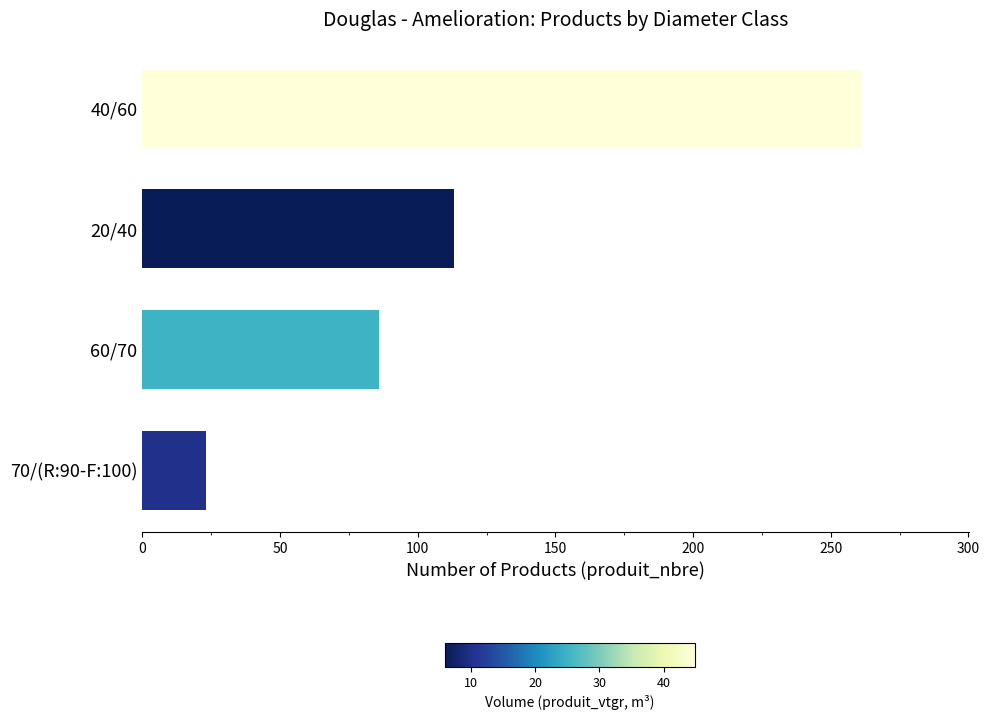

Reading bottom to top, transcribe all the data shown in this chart.

23	86	113	261